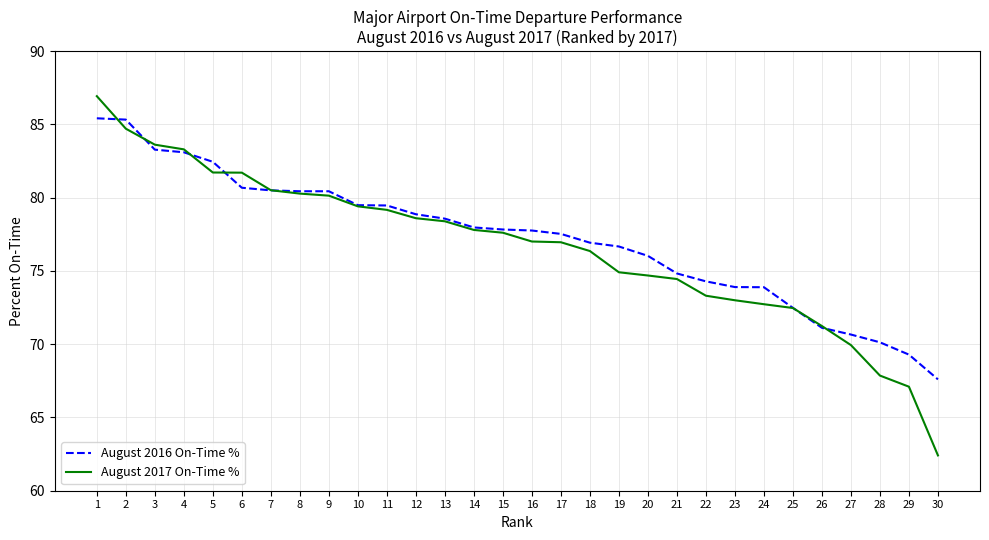

Does the chart display data point markers on the line(s)?

No